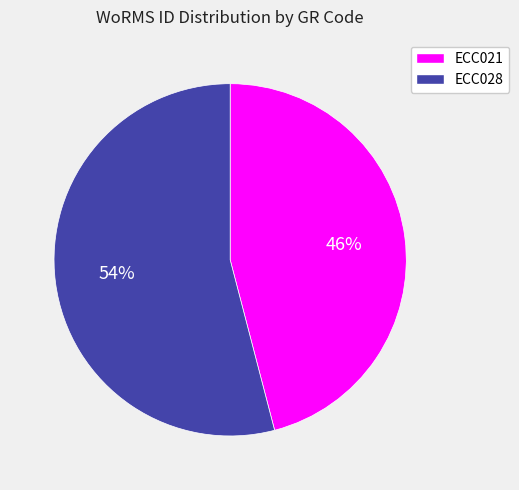

To the nearest percent, what is the difference between the ECC021 and ECC028 slice percentages?

8%